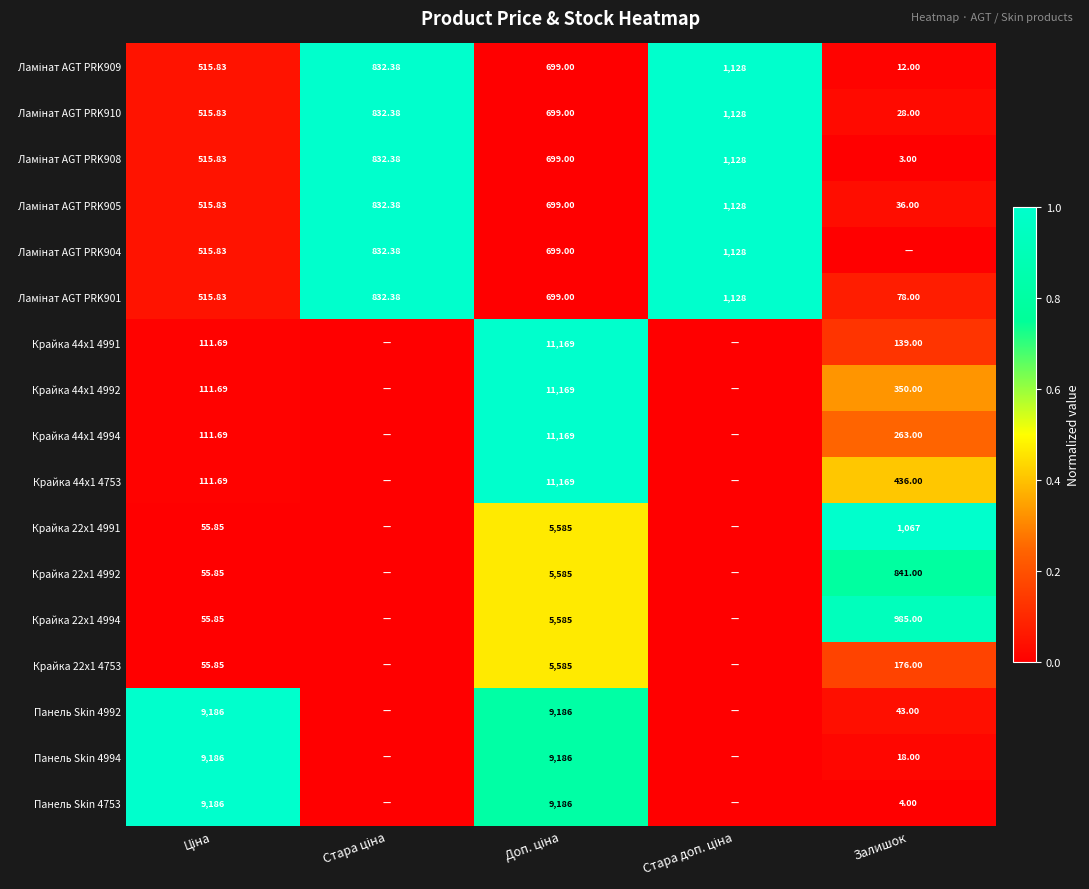

What is the difference between the maximum and minimum values in the Крайка 22x1 4753 series?

0.5